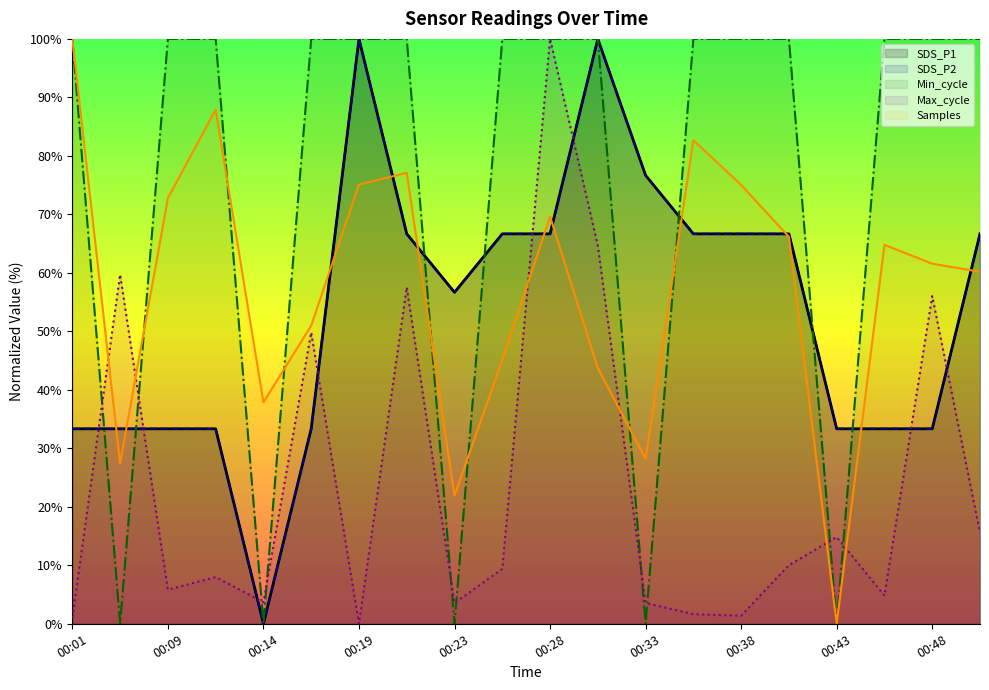

At how many categories does at least one series exceed 2?

20